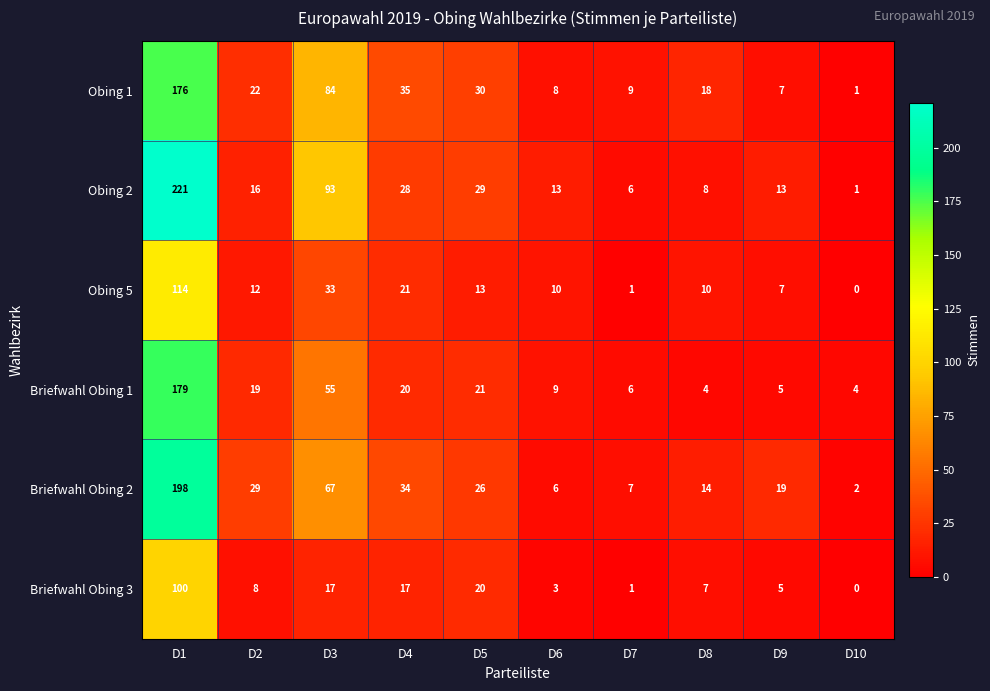

Which label corresponds to the smallest value in the chart?

D10